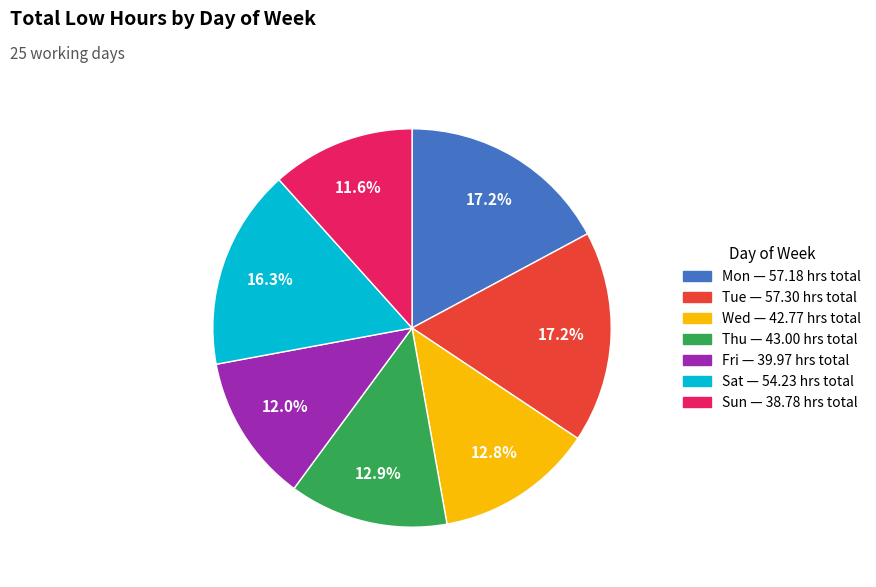

How many segments does this pie chart have?

7